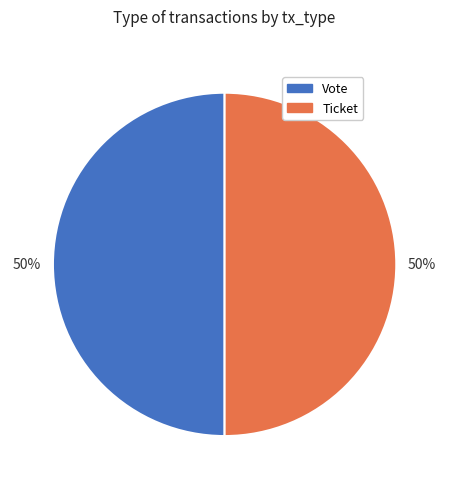

What percentage is the Vote slice, to the nearest percent?

50%